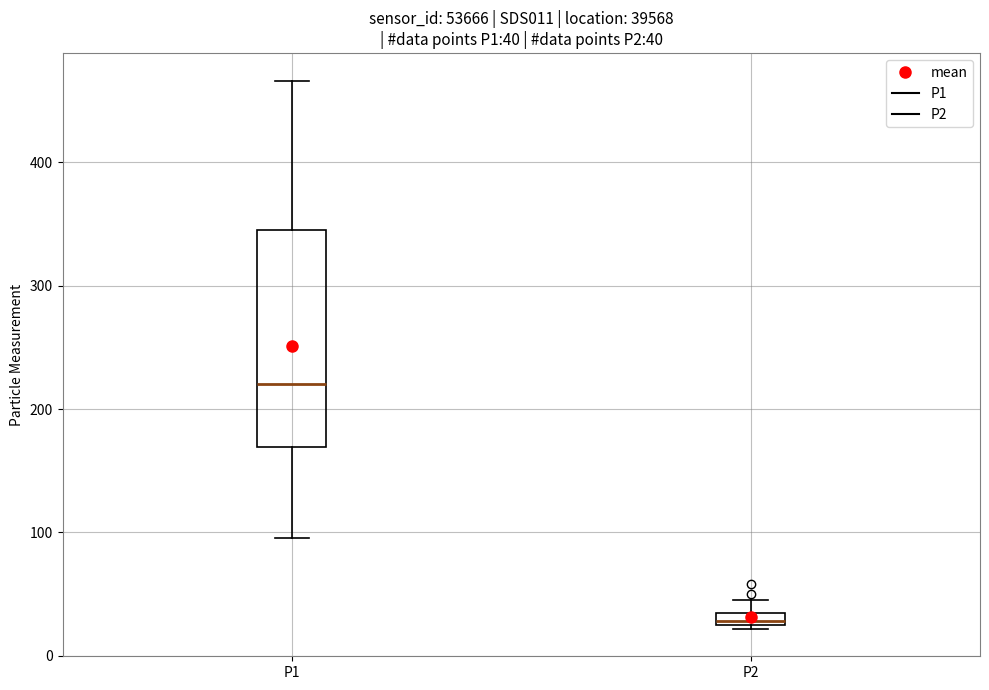

Which box's median line is the highest?

P1